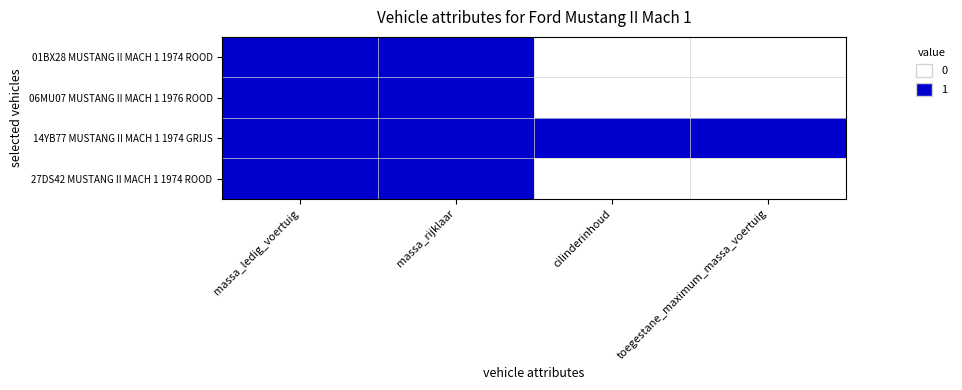

How many 06MU07 MUSTANG II MACH 1 1976 ROOD values are between 0 and 1?

4